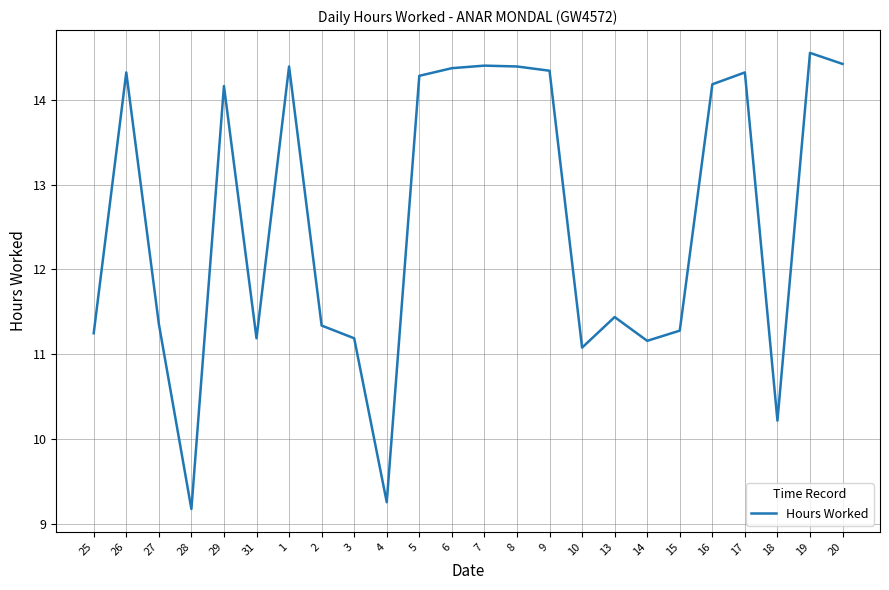

Which category has the highest value across all series?

19